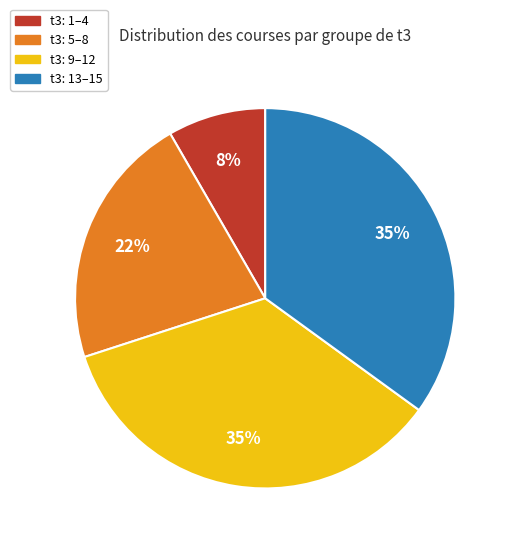

To the nearest percent, what is the difference between the largest and smallest slice percentages?

27%